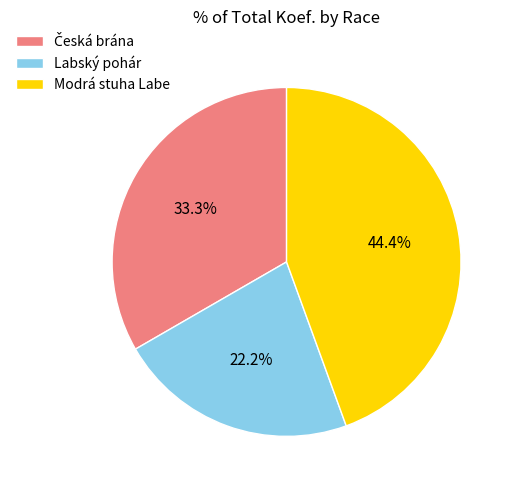

Approximately how many times larger is the value at Labský pohár compared to Modrá stuha Labe?

0.5